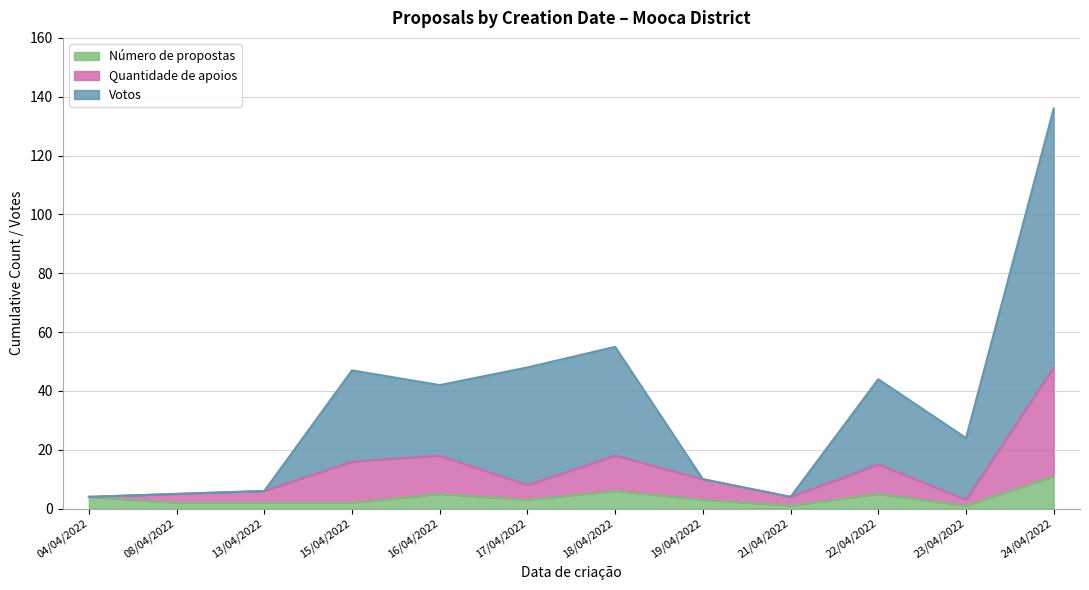

Reading left to right, what are all the values shown in this chart?

Quantidade de apoios: 4	5	6	16	18	8	18	10	4	15	3	48
Votos: 4	5	6	47	42	48	55	10	4	44	24	136
Número de propostas: 4	2	2	2	5	3	6	3	1	5	1	11